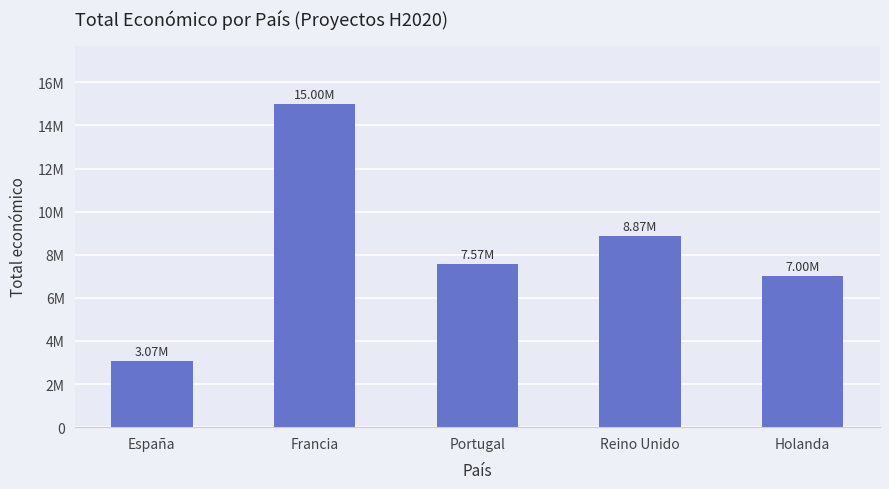

Approximately how many times larger is the value at Reino Unido compared to Holanda?

1.3